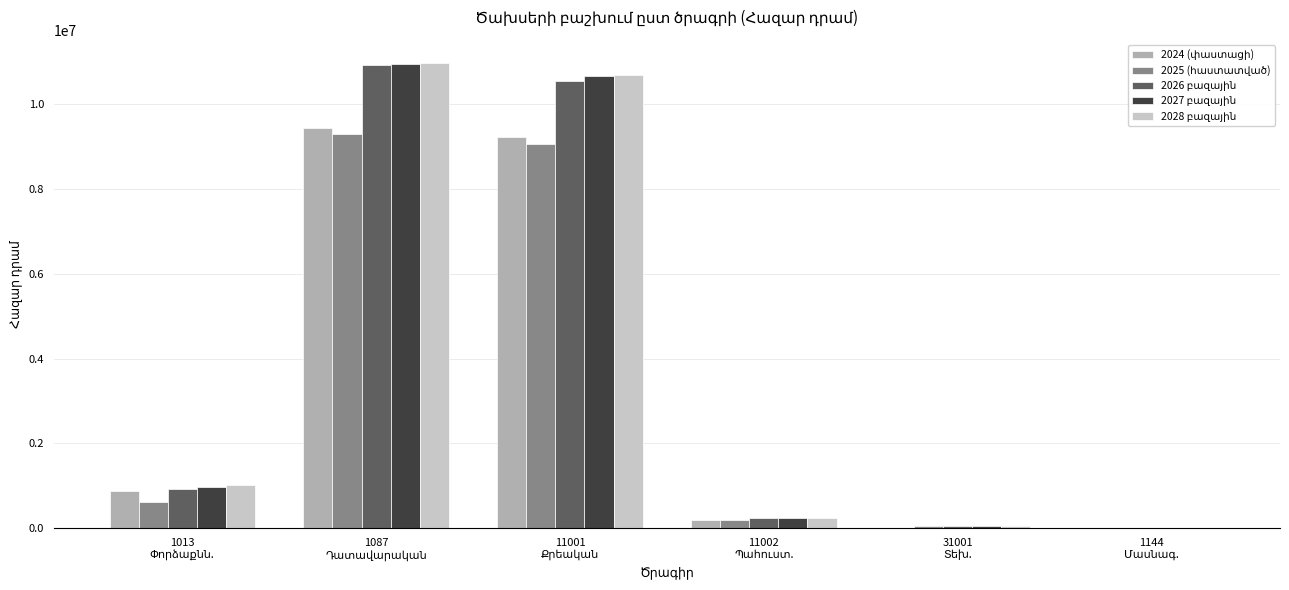

What is the greatest value displayed?

10978202.1